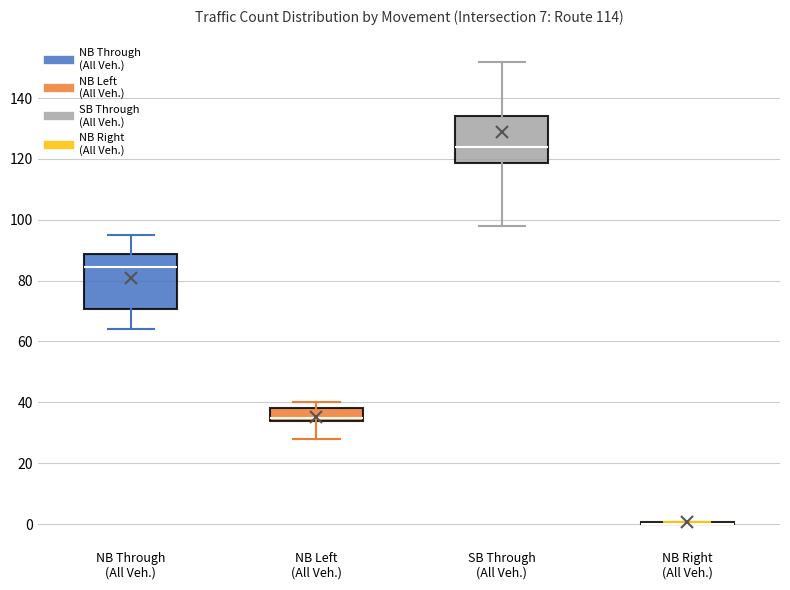

Reading left to right, transcribe this box plot: for each box, give where its median line is, the range the box spans, and where its two whiskers end, as read against the y-axis. The values are not printed on the chart, so give them approximately, as read against the axis.

NB Through (All Veh.): median 84, box 70 to 88, whiskers 64 to 96
NB Left (All Veh.): median 36, box 34 to 38, whiskers 28 to 40
SB Through (All Veh.): median 124, box 118 to 134, whiskers 98 to 152
NB Right (All Veh.): box collapsed to a line at 0, whiskers 0 to 0